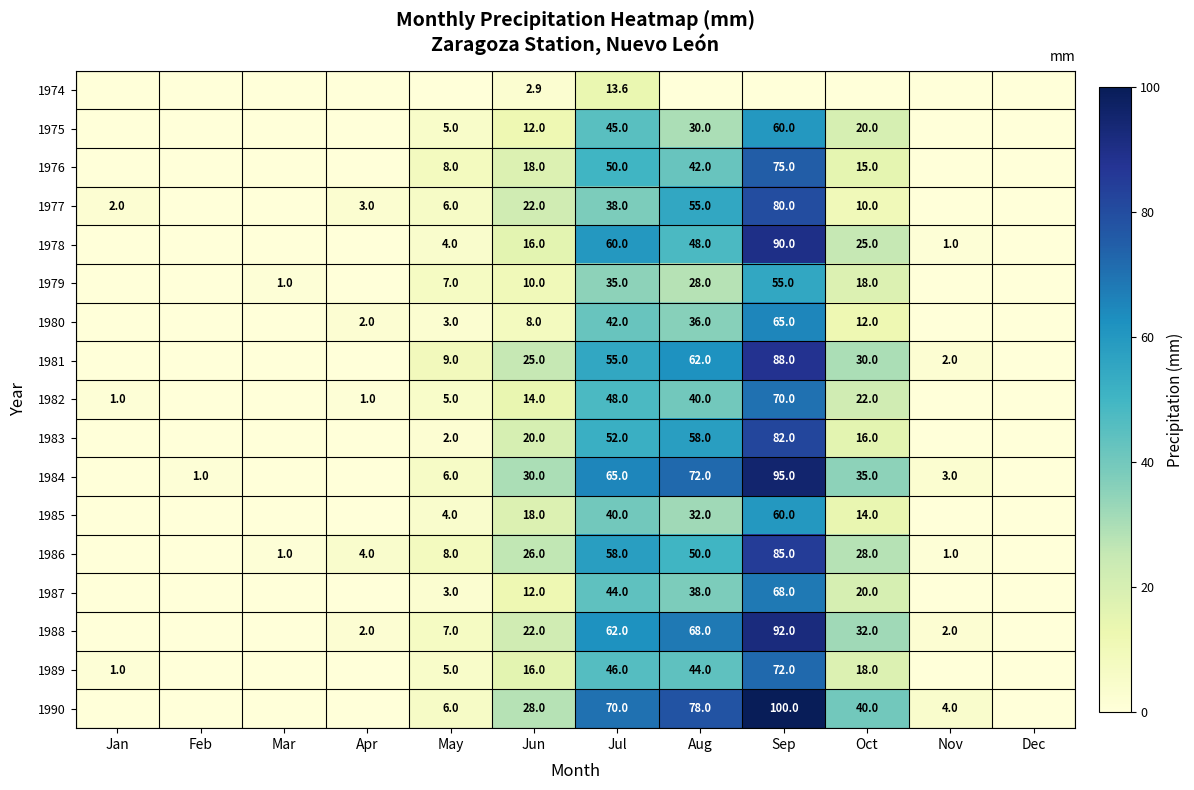

Count the number of categories in the chart.

12